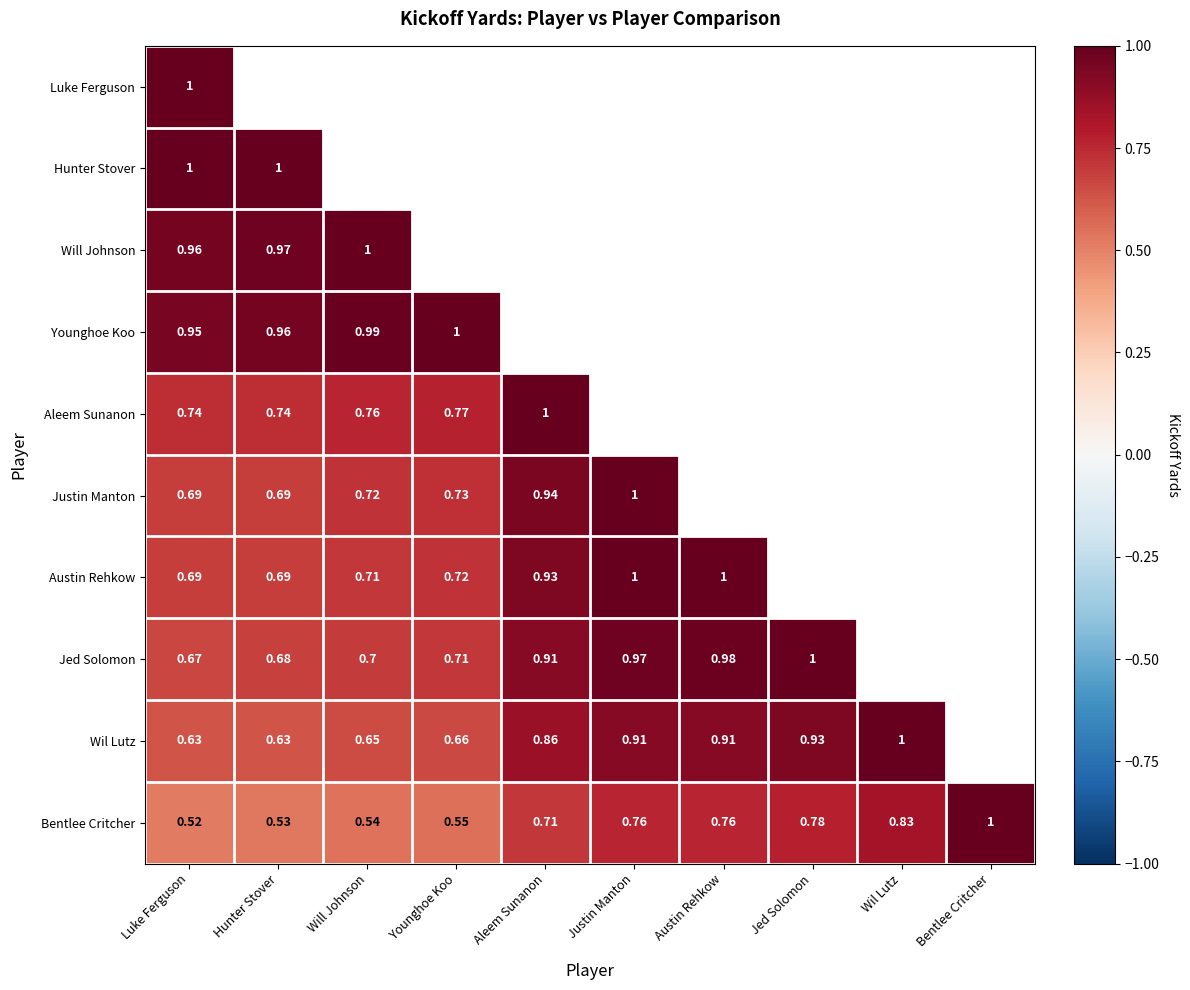

At which label does Bentlee Critcher reach its peak?

Bentlee Critcher